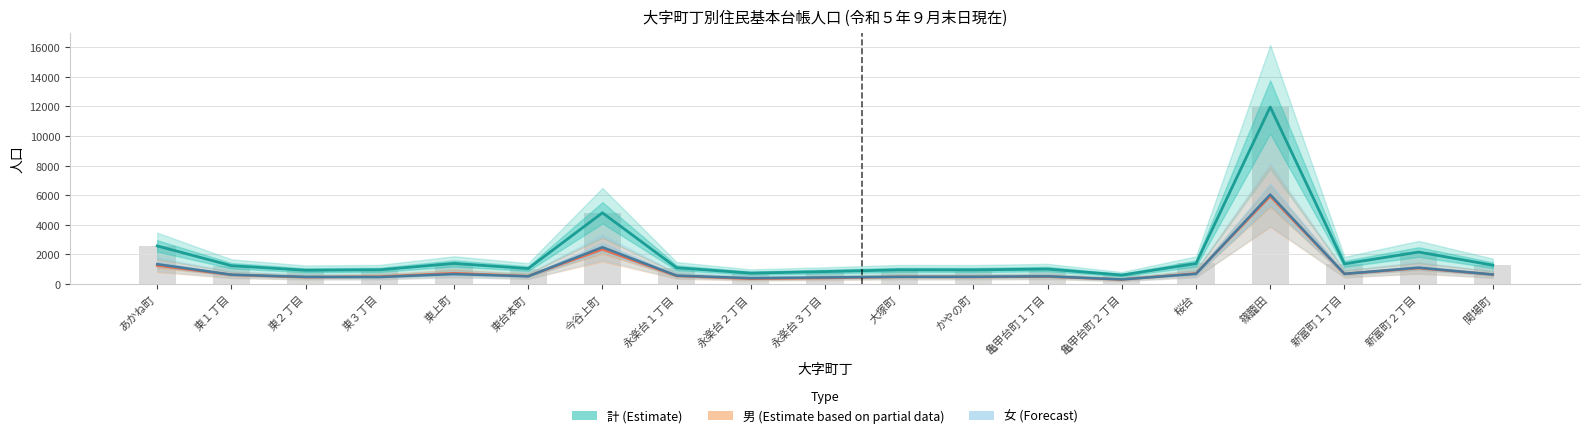

At which label does 女 reach its peak?

篠籠田